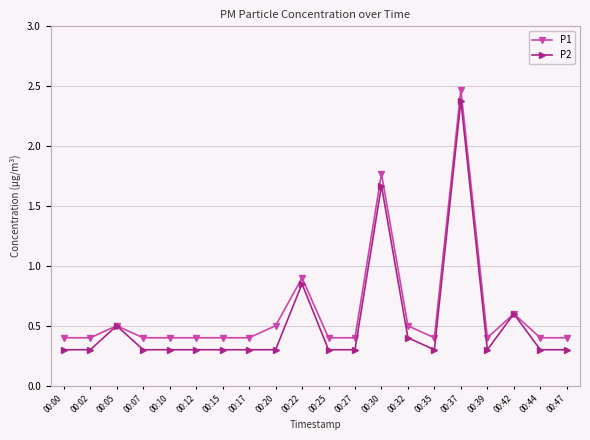

True or false: P2 has a value of 0.5 at 00:07.

False